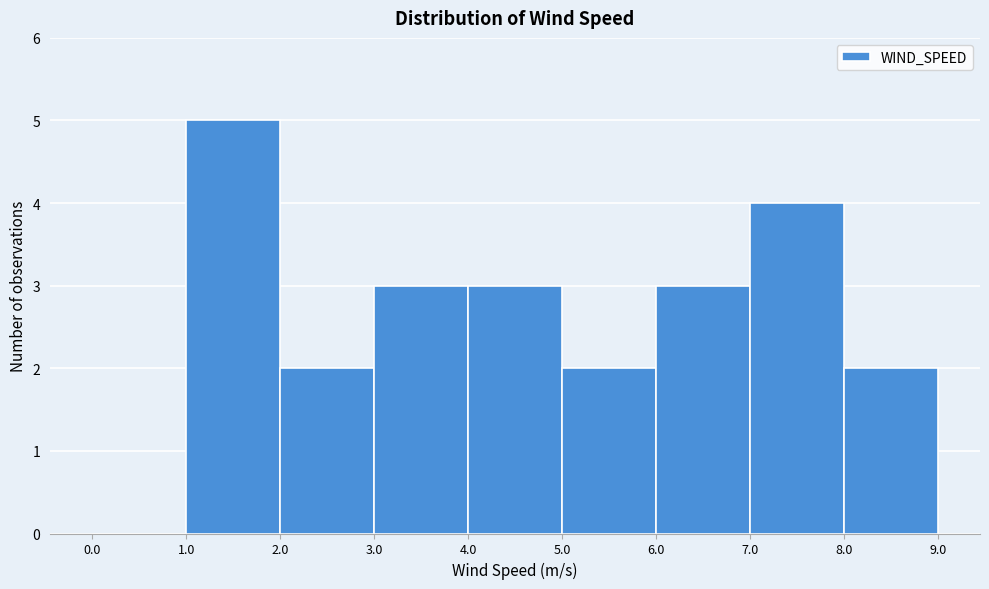

How tall is the bar that spans 7.0 to 8.0 on the x-axis? The values are not printed on the chart, so give them approximately, as read against the axis.

4